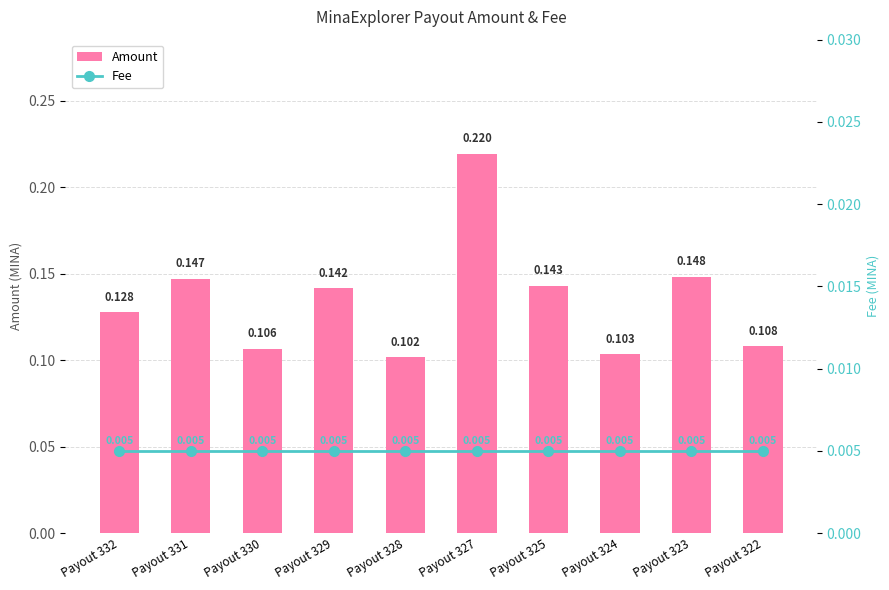

Which category has the lowest value across all series?

Payout 332